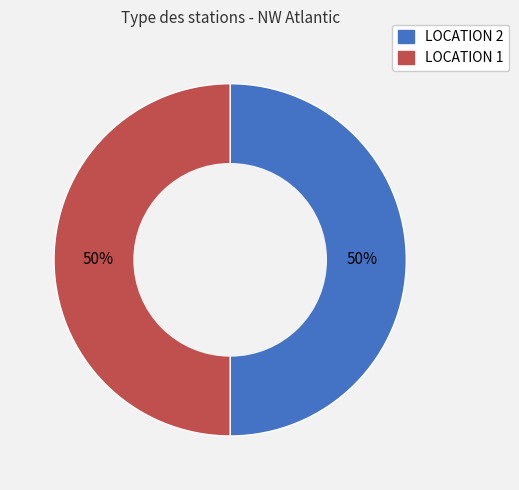

Approximately how many times larger is the value at LOCATION 2 compared to LOCATION 1?

1.0